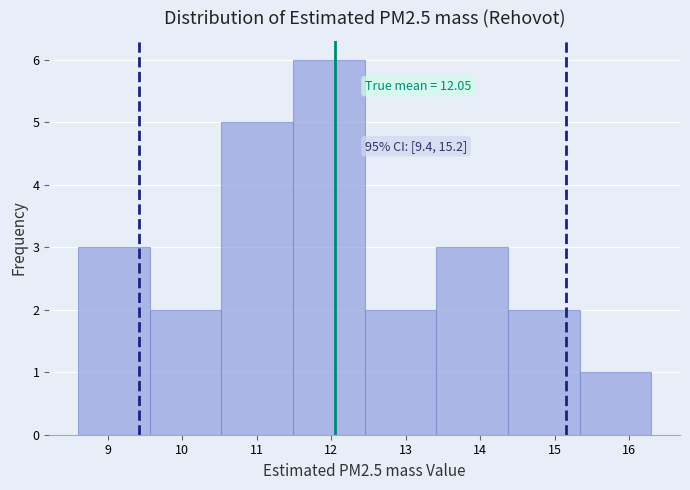

Over which range of the x-axis is the bar tallest?

11.5 to 12.5